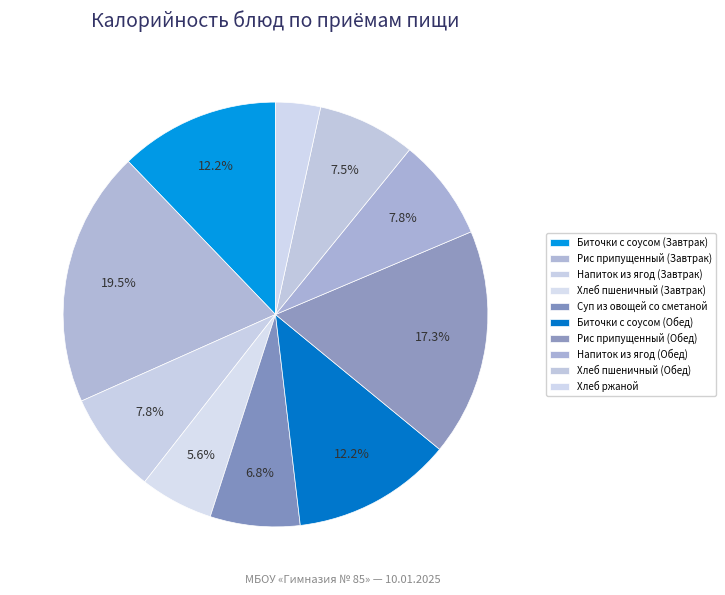

Count the number of slices in the pie.

10